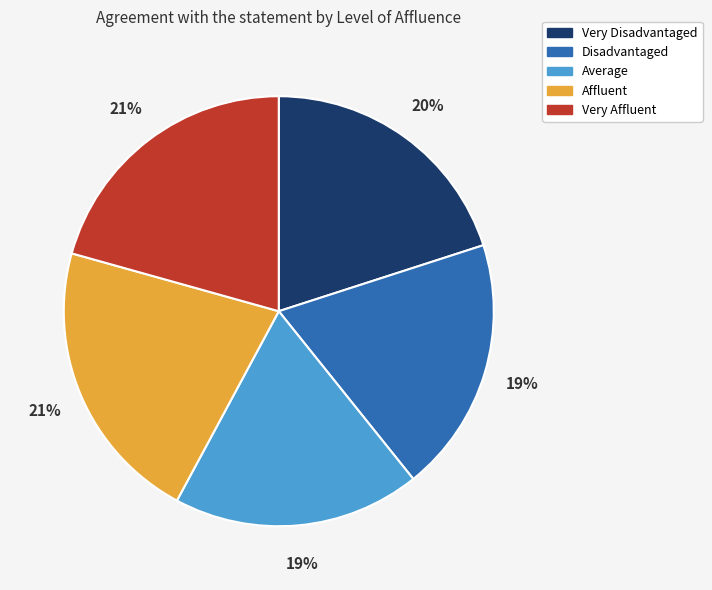

To the nearest percent, what is the difference between the Very Disadvantaged and Disadvantaged slice percentages?

1%